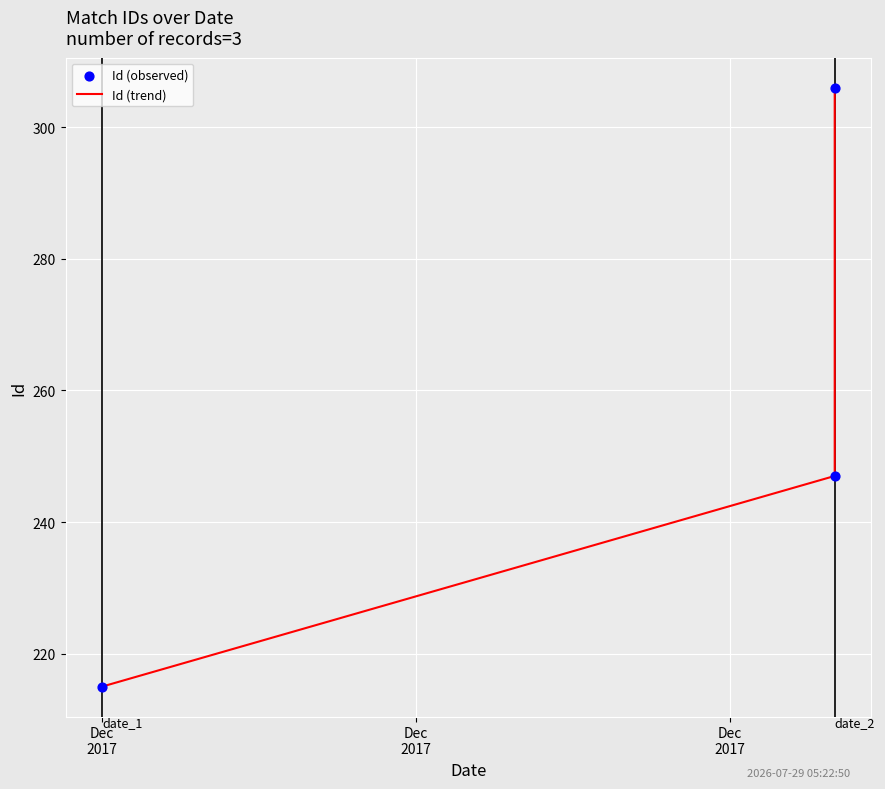

What are all the series names shown in the legend?

Id (trend), Id (observed)